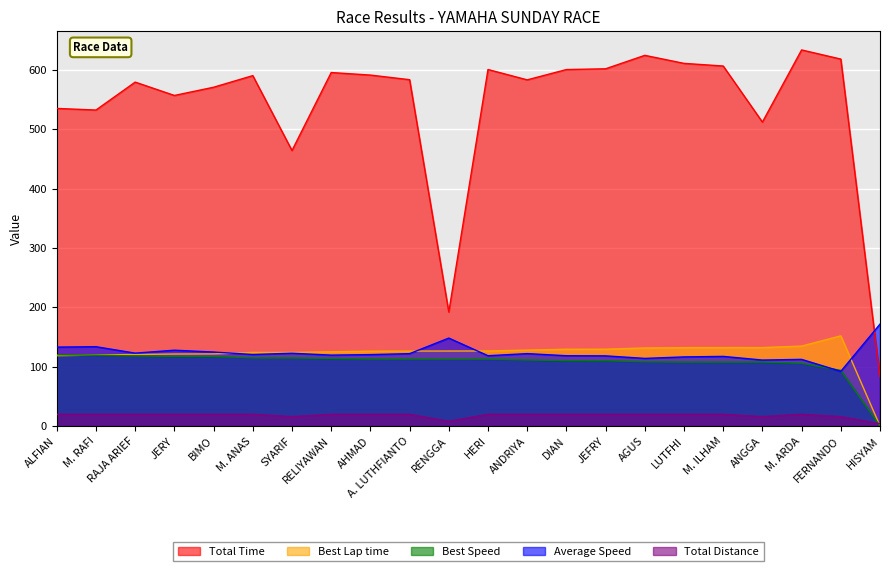

What is the label of the 16th point from the right?

SYARIF